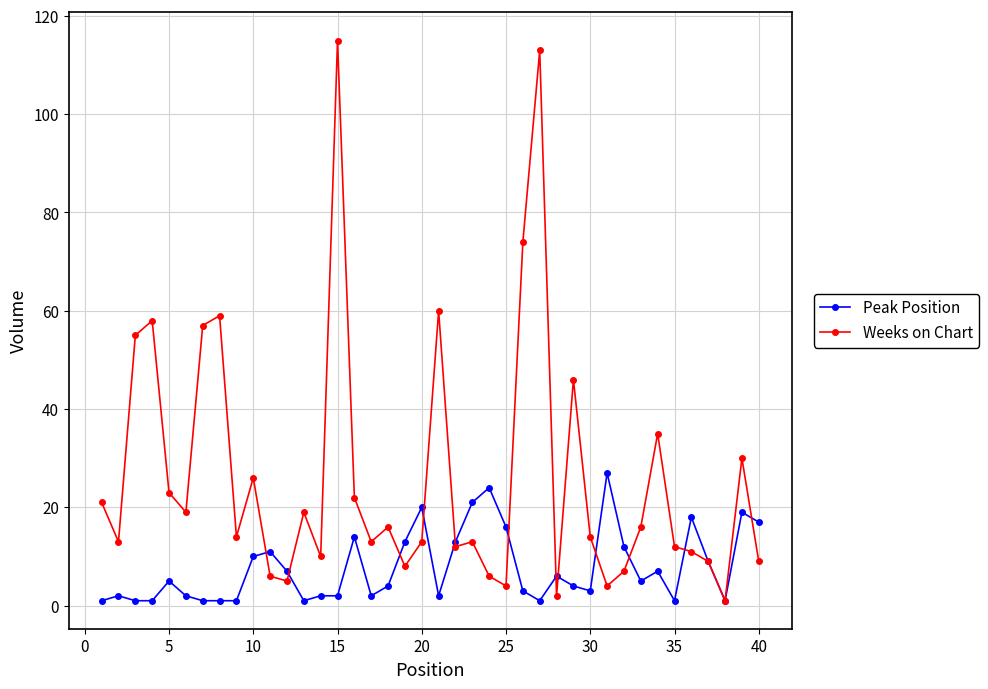

What is the smallest value displayed?

1